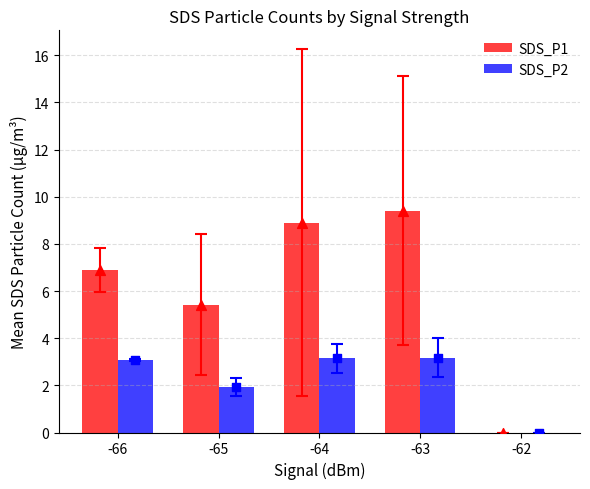

Is the value of SDS_P2 at -65 greater than the value of SDS_P1 at -65?

No